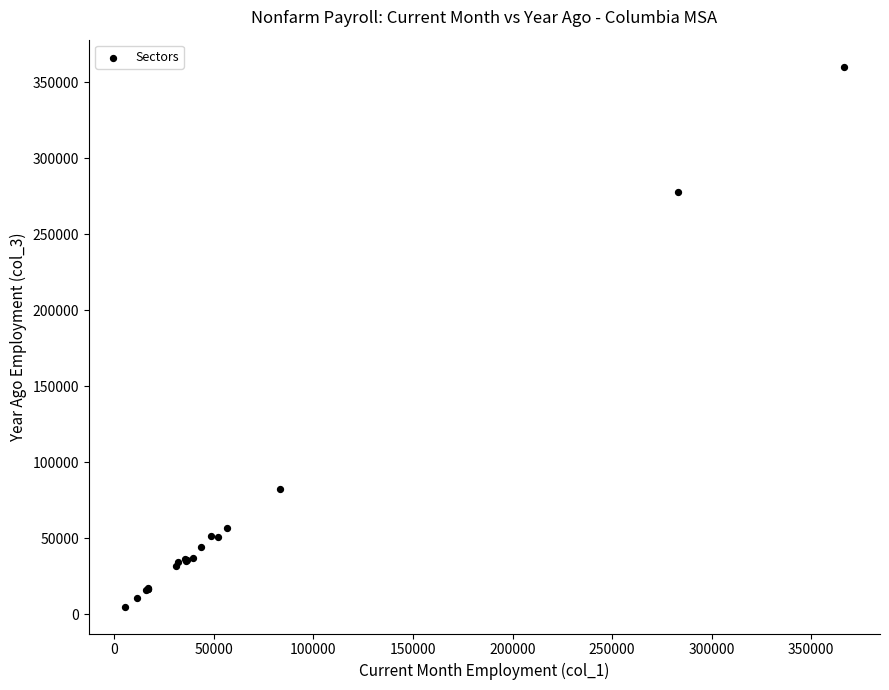

What Y value in the scatter plot is closest to 182550?

277500